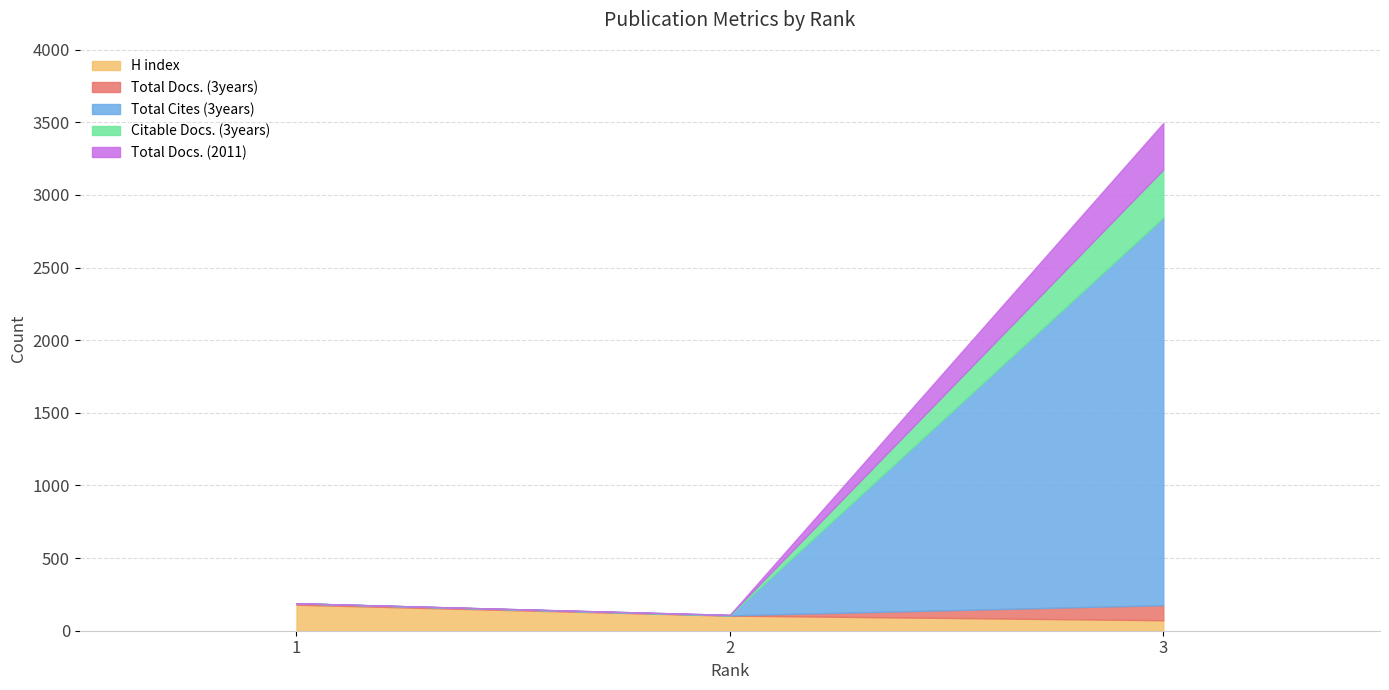

Rank the categories by Total Docs. (2011) value from highest to lowest.

3, 1, 2